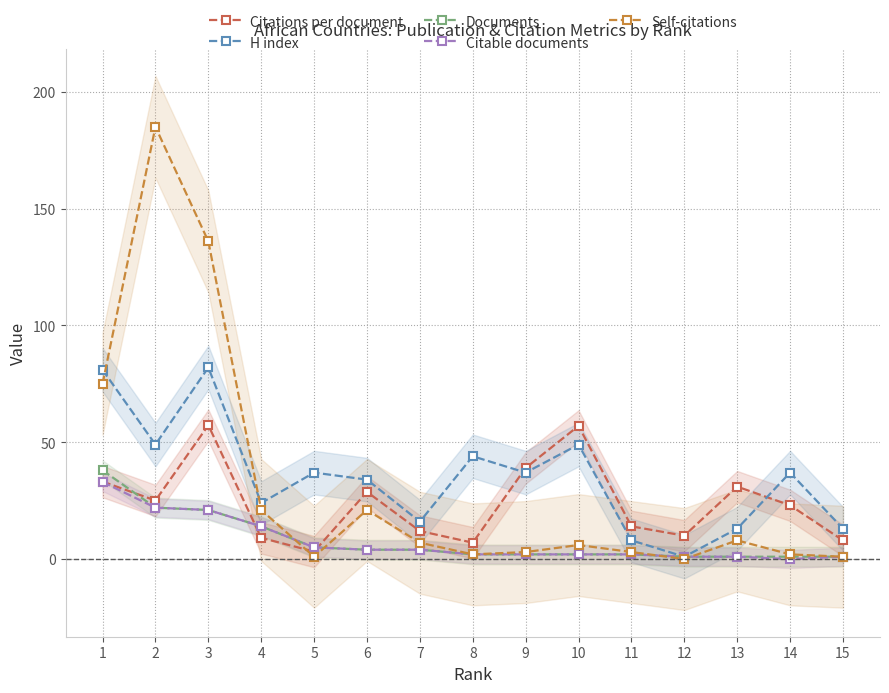

Where is the first local maximum for Self-citations?

2